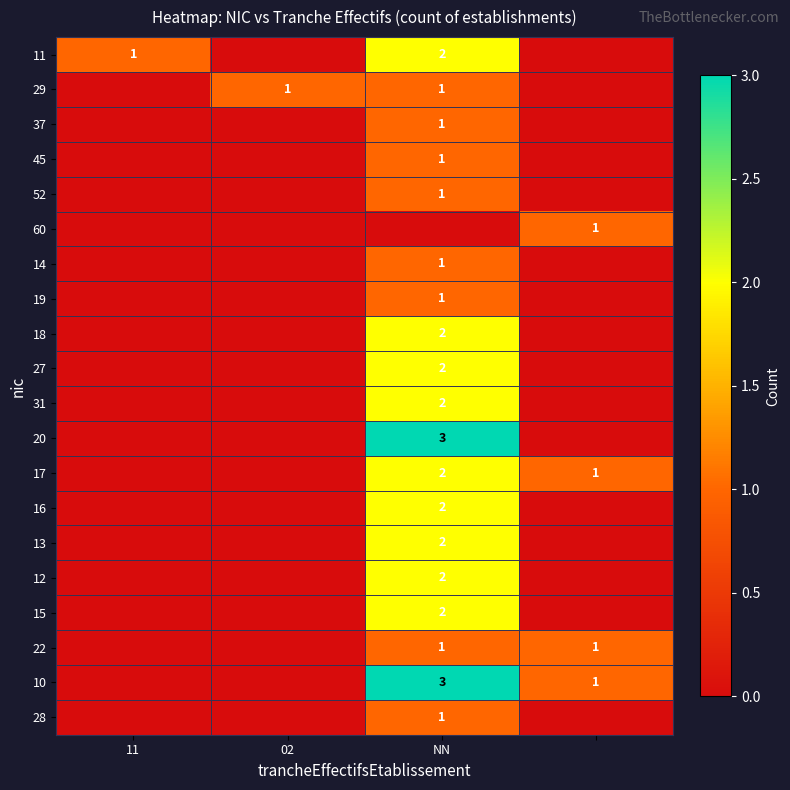

What is the spread (max minus min) of values at NN?

3